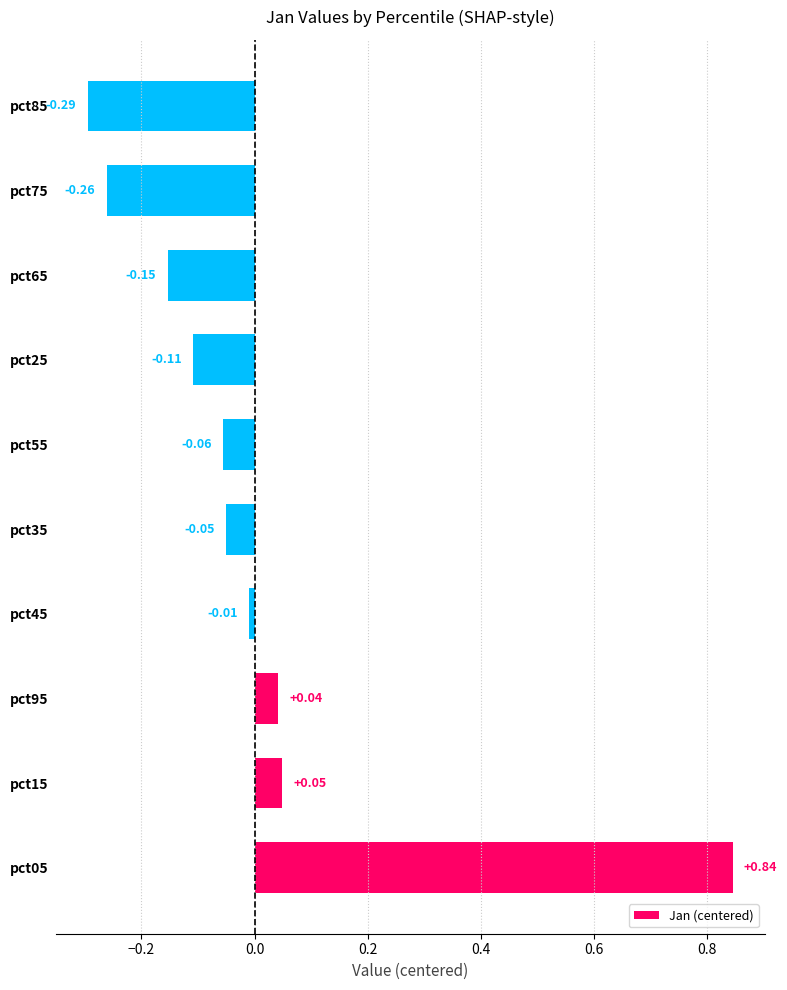

How many bars are there in total?

10